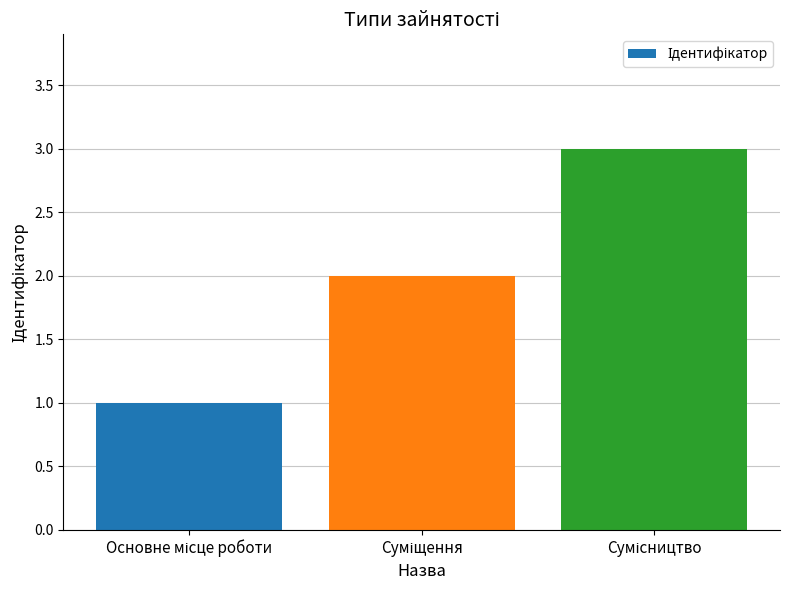

What is the maximum value shown in the chart?

3